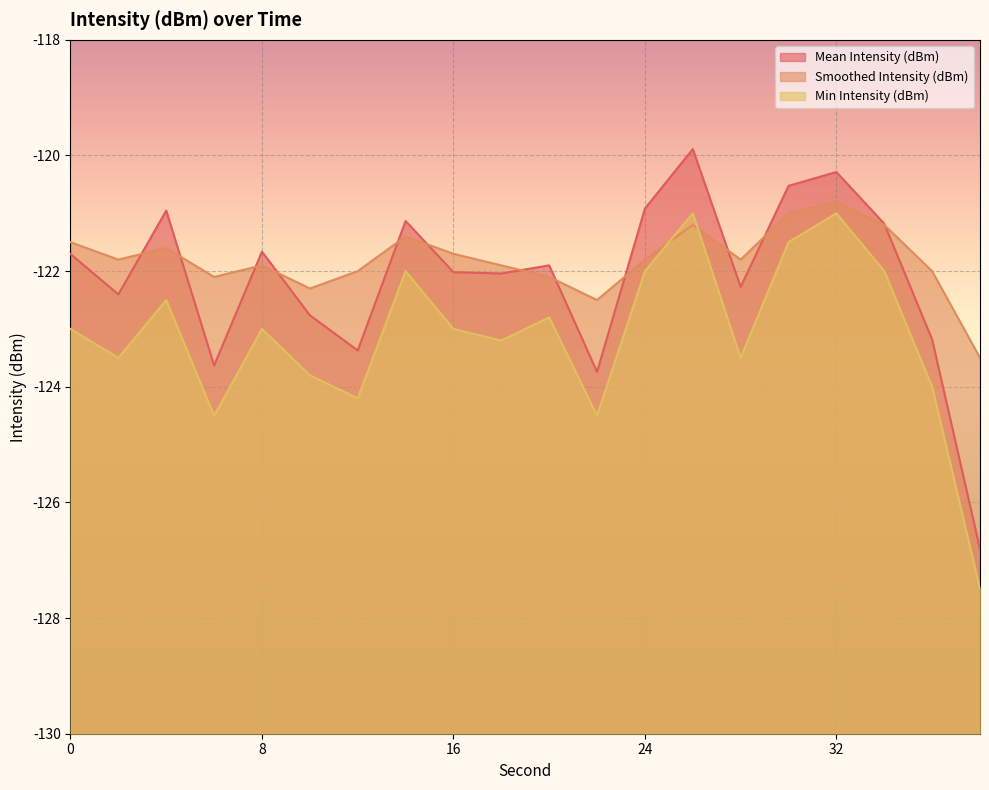

Where is the first local minimum for Smoothed Intensity (dBm)?

2